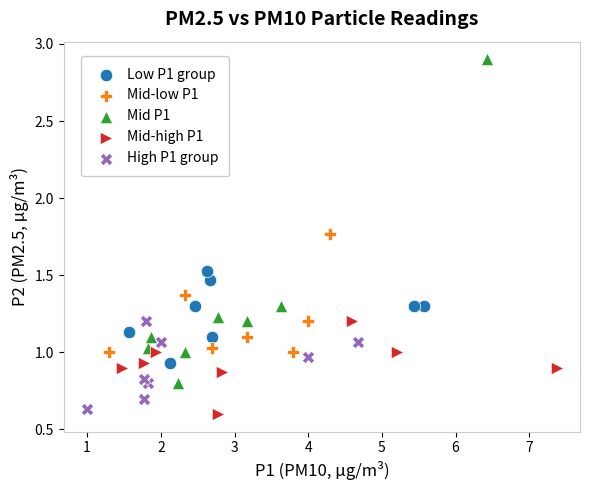

Which series reaches the maximum Y coordinate?

Mid P1